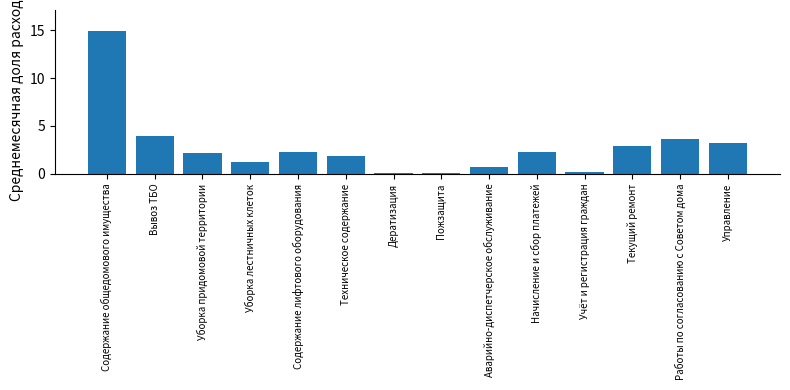

Reading right to left, transcribe all the data shown in this chart.

3.2	3.6	2.9	0.2	2.3	0.7	0.1	0.1	1.9	2.3	1.3	2.1	3.9	14.9